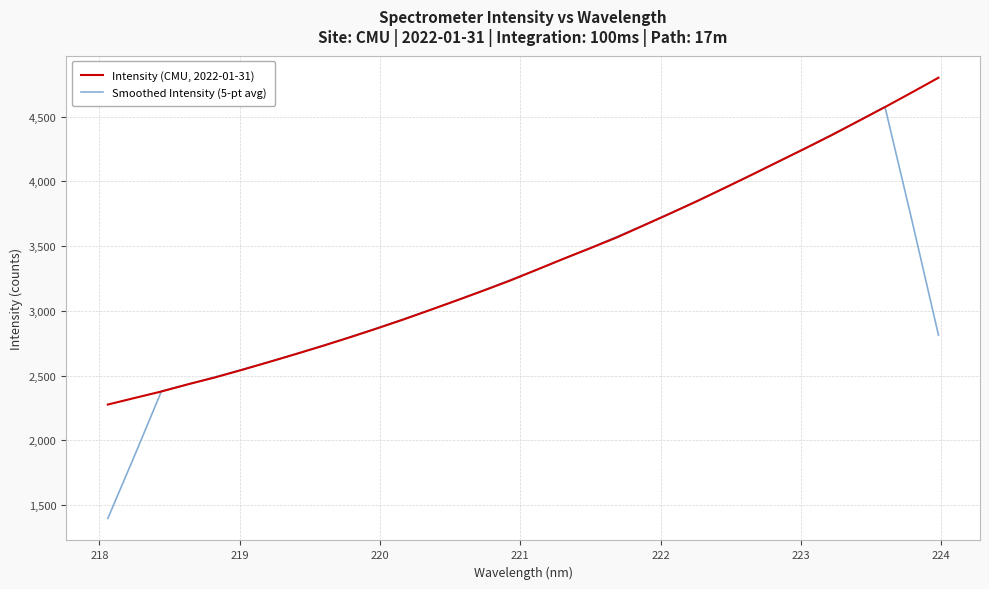

Which series has the largest range (max minus min)?

Smoothed Intensity (5-pt avg)